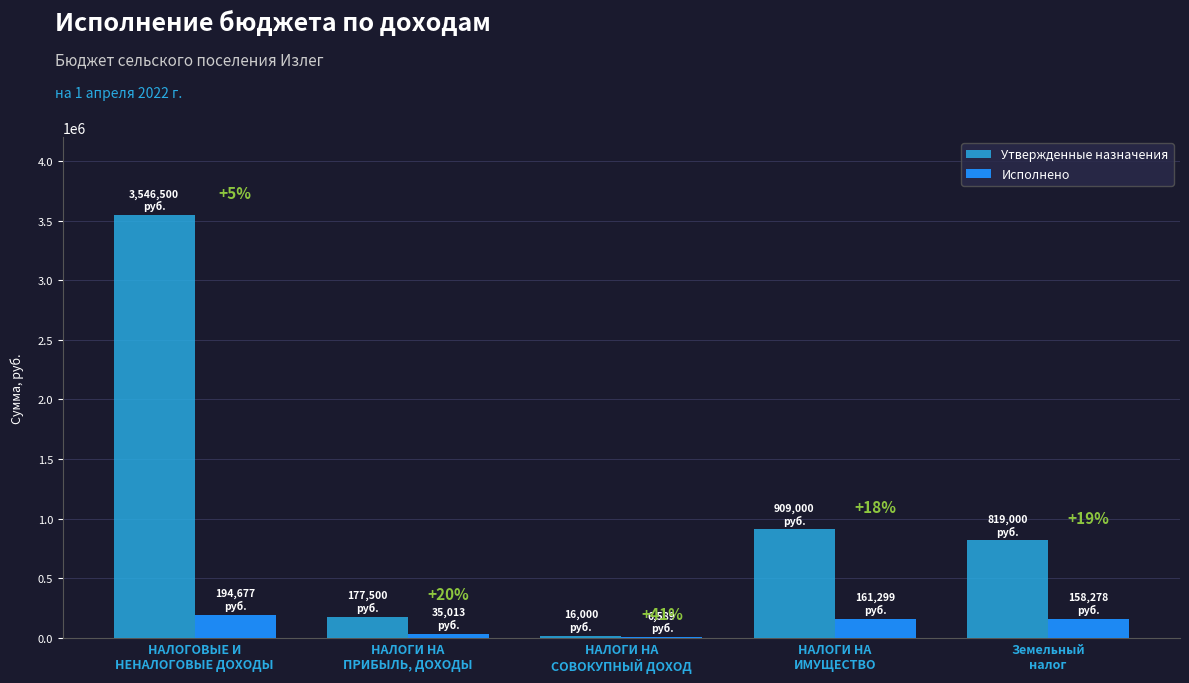

Reading left to right, list all the values displayed in this chart.

Утвержденные назначения: 3546500.0	177500.0	16000.0	909000.0	819000.0
Исполнено: 194676.8	35013.3	6588.7	161299.2	158277.6